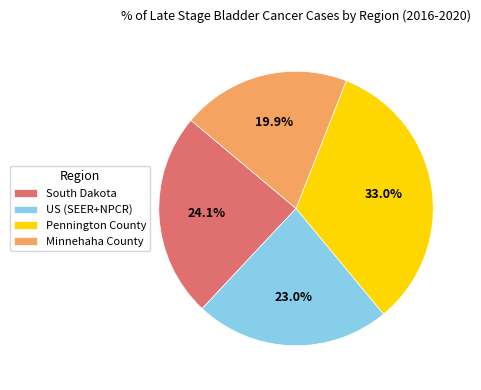

What is the ratio of the value at Minnehaha County to the value at Pennington County?

0.6